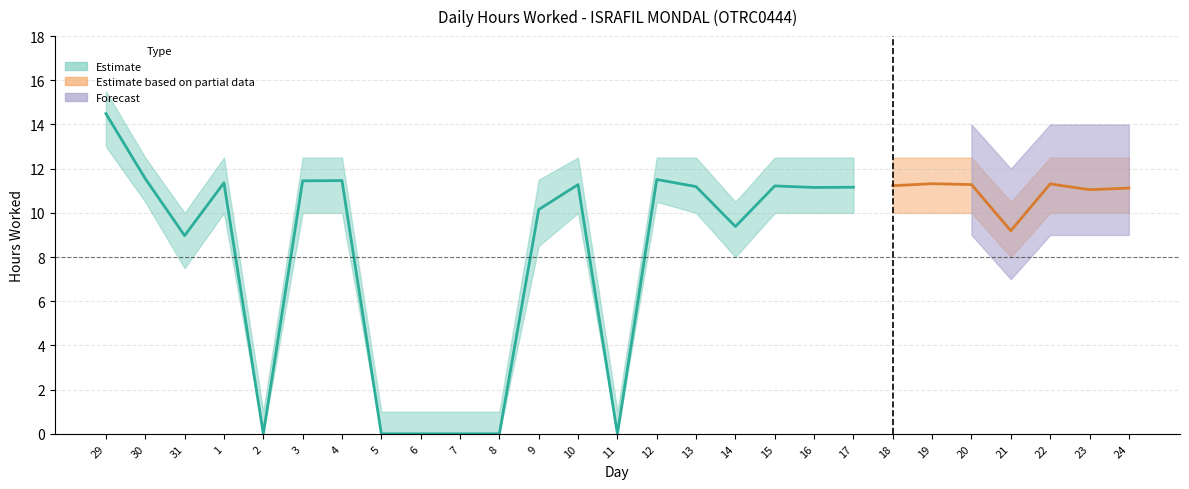

True or false: Hours Worked and Upper Bound cross at least once.

False